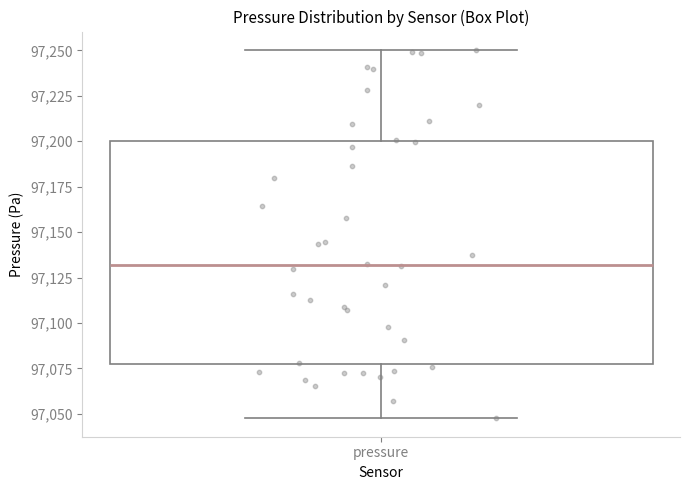

Transcribe this box plot: give where the median line is, the range the box spans, and where the two whiskers end, as read against the y-axis. The values are not printed on the chart, so give them approximately, as read against the axis.

median 97130, box 97075 to 97200, whiskers 97050 to 97250